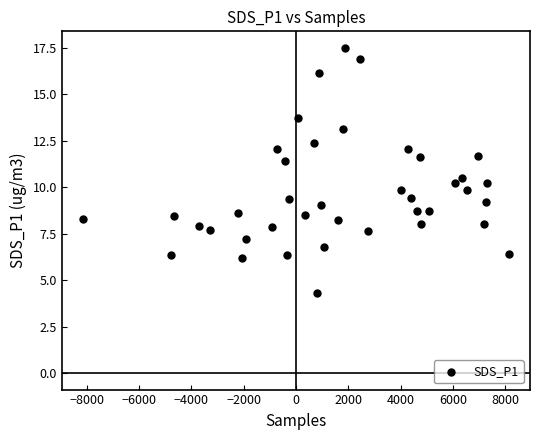

What is the range of Y values (max minus min)?

13.2